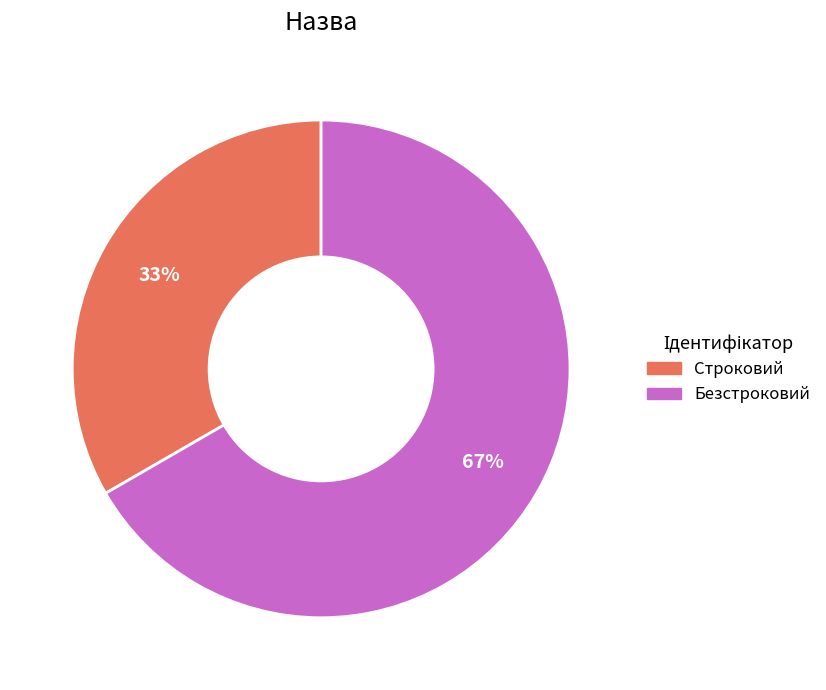

Is there any slice that represents more than half of the pie?

Yes